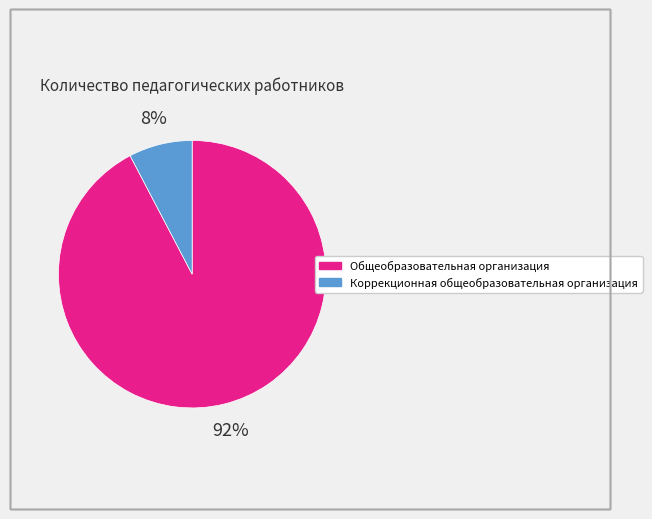

To the nearest percent, what is the average slice percentage?

50%